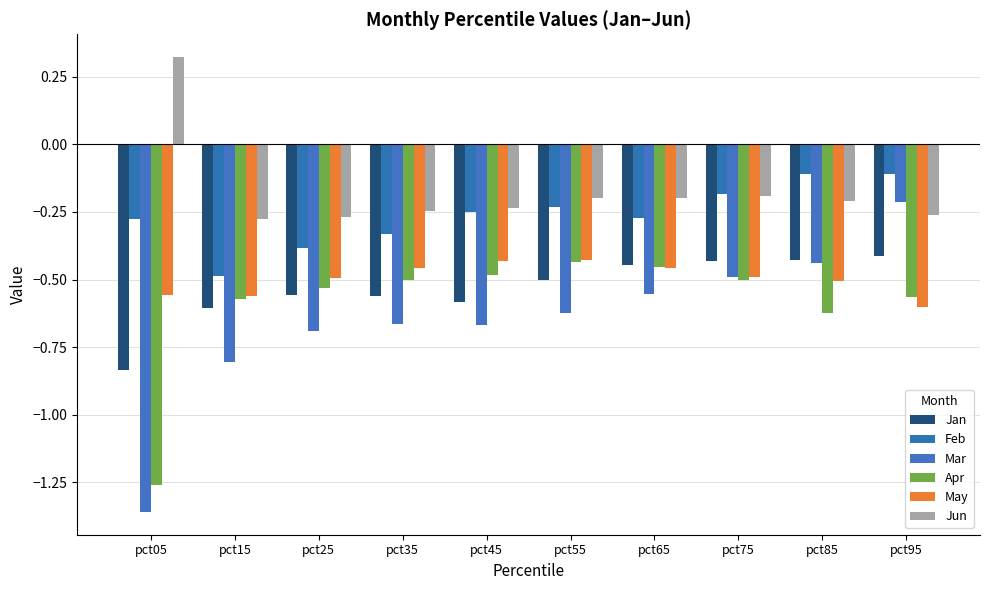

List the series in order of their peak value, highest first.

Jun, Feb, Mar, Jan, May, Apr